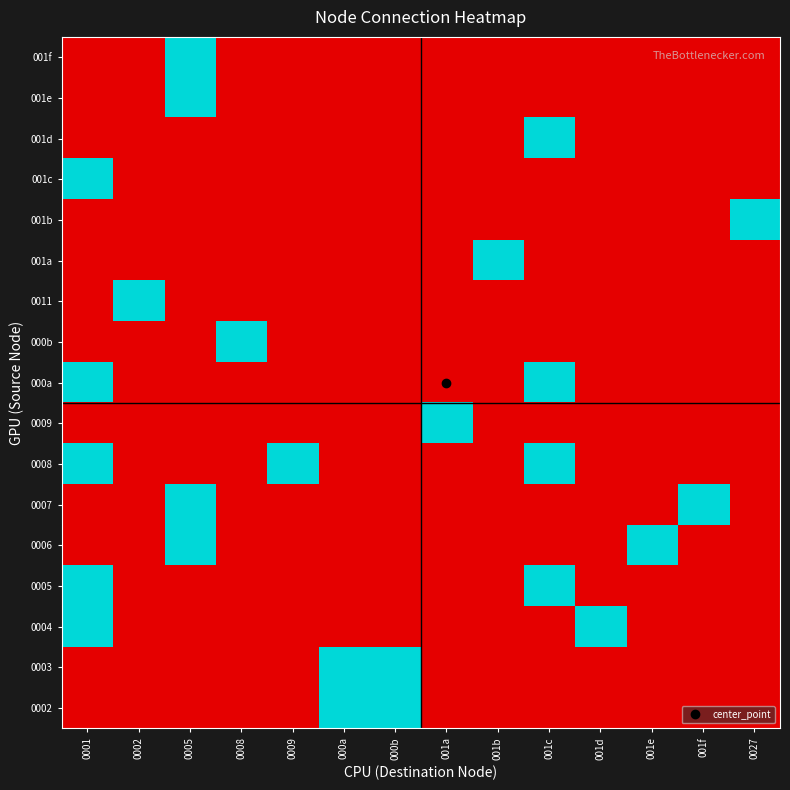

List the series in order of their peak value, highest first.

0002, 0003, 0004, 0005, 0006, 0007, 0008, 0009, 000a, 000b, 0011, 001a, 001b, 001c, 001d, 001e, 001f